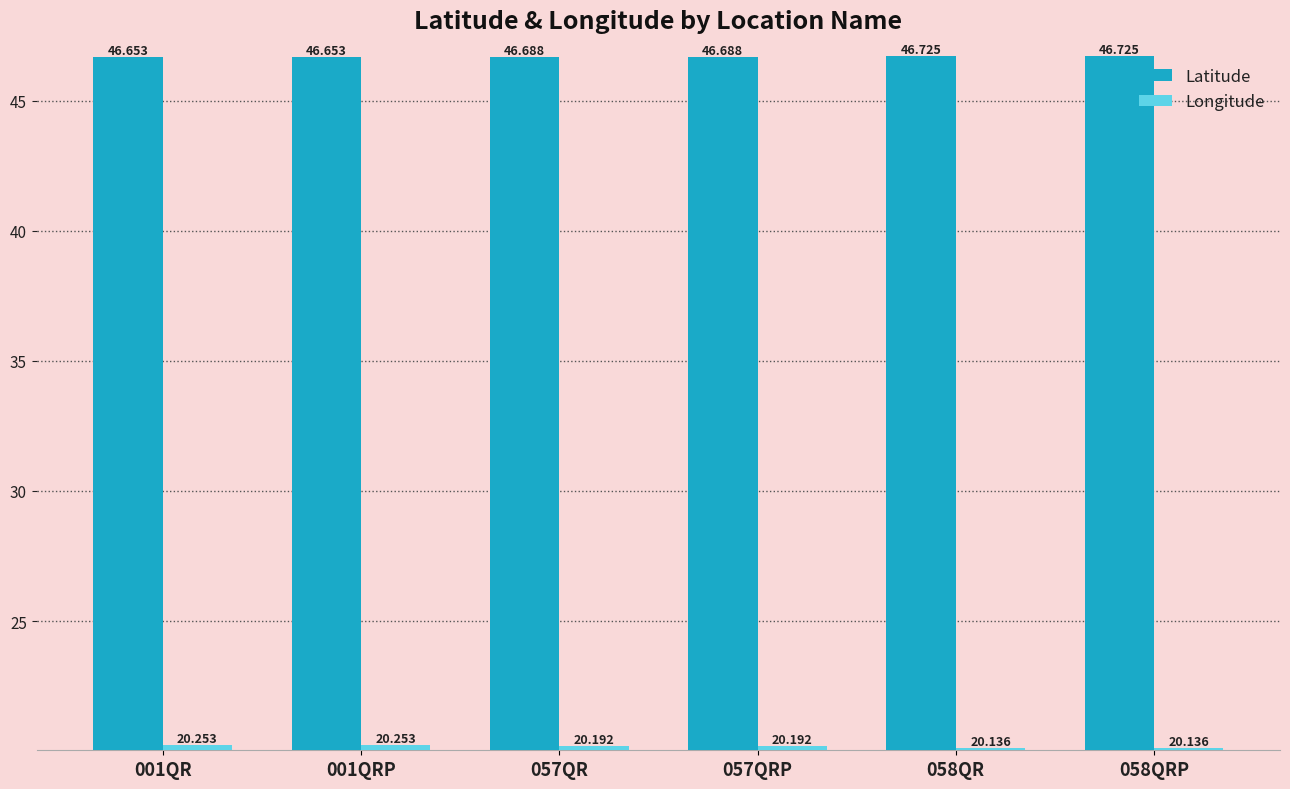

What is the label of the 3rd bar from the right?

057QRP